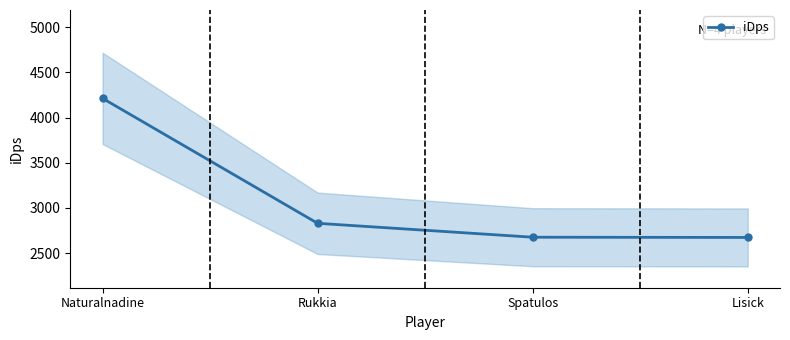

Approximately how many times larger is the value at Spatulos compared to Lisick?

1.0